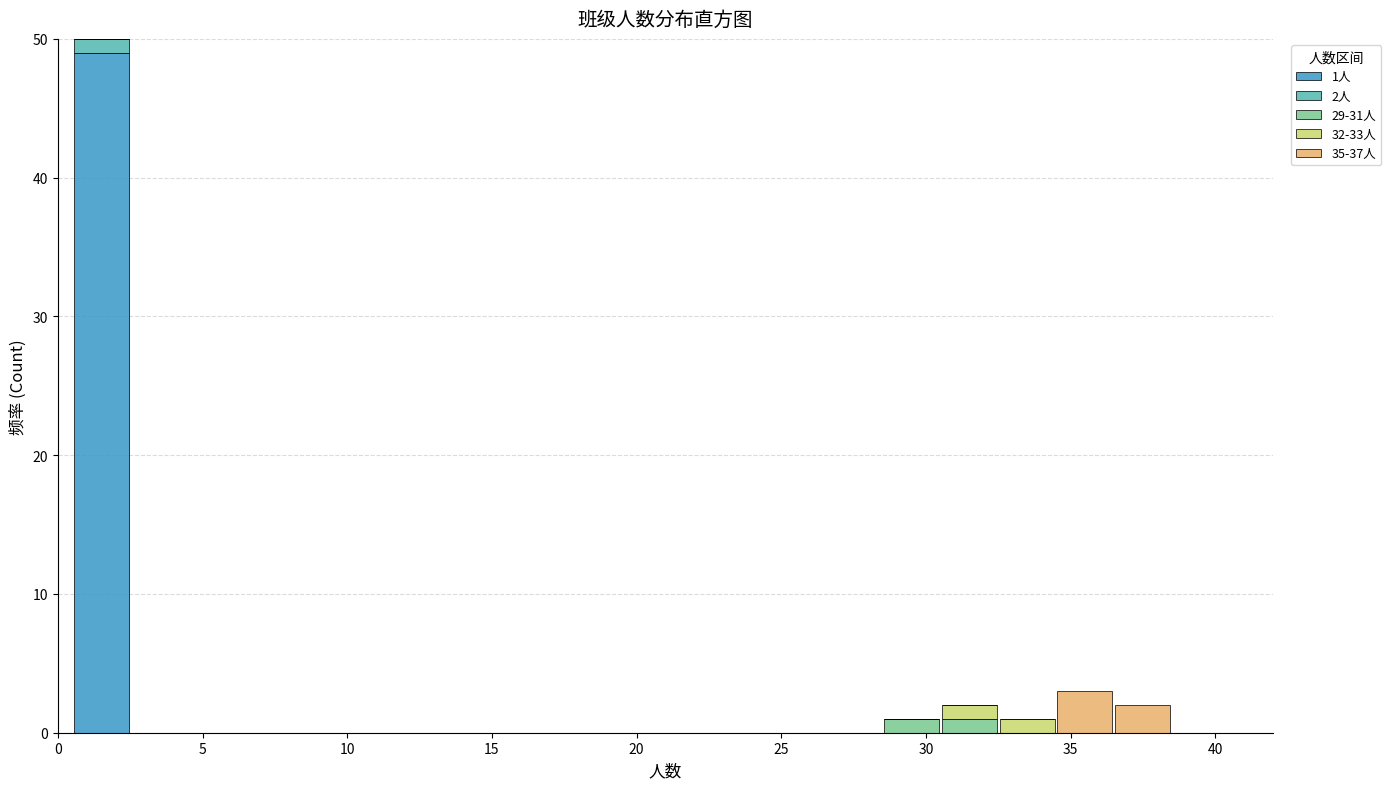

Which range on the x-axis has the tallest stacked bar (by total height)?

0.5 to 2.5